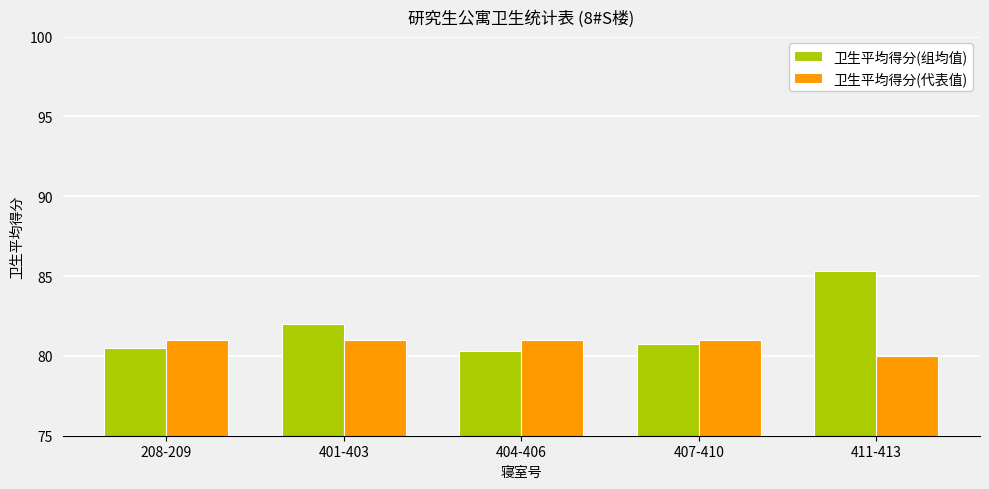

Which series has the widest spread of values?

卫生平均得分(组均值)